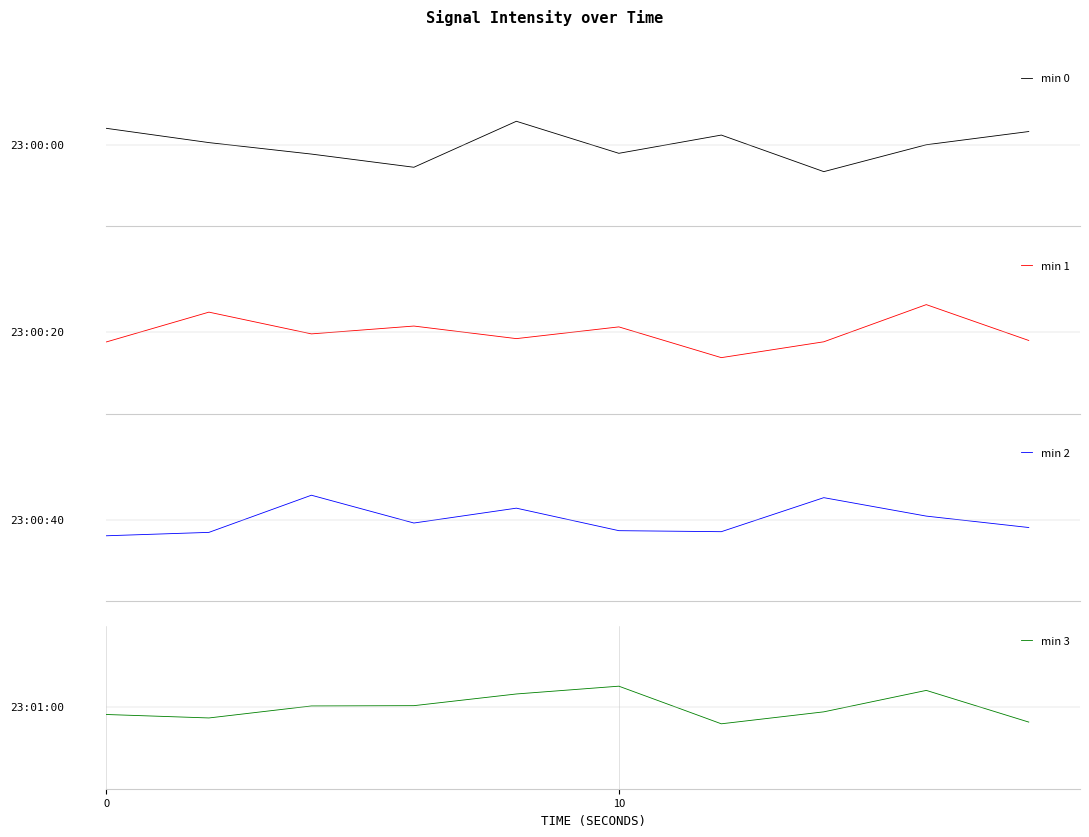

In min 0, how many points are higher than both neighbors (excluding endpoints)?

2